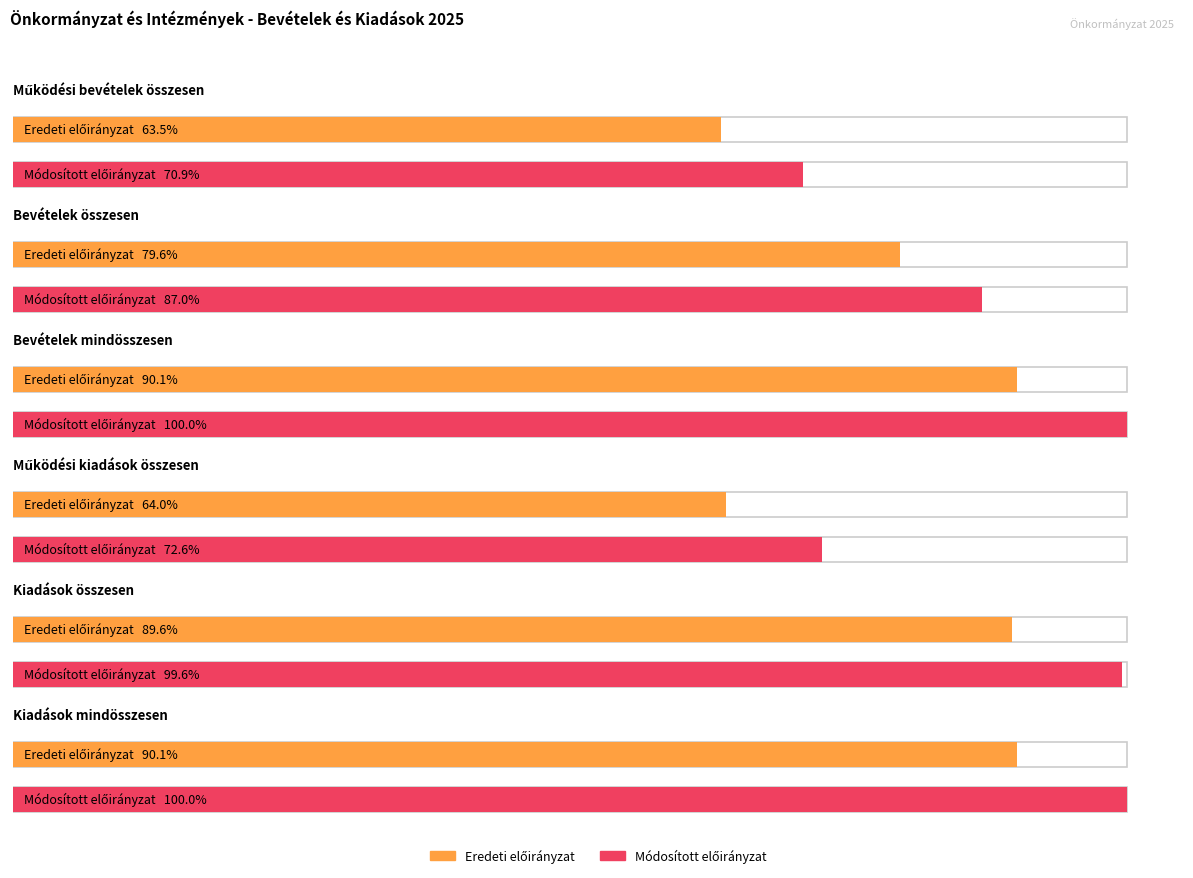

Rank the categories by Eredeti előirányzat value from highest to lowest.

Bevételek mindösszesen, Kiadások mindösszesen, Kiadások összesen, Bevételek összesen, Működési kiadások összesen, Működési bevételek összesen